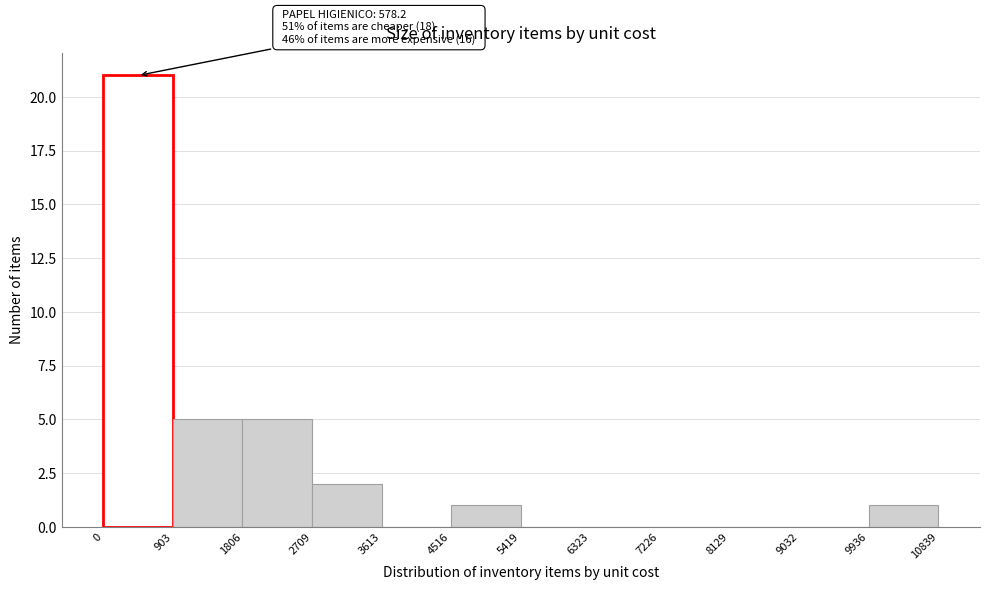

Which range on the x-axis has the tallest bar?

0 to 903